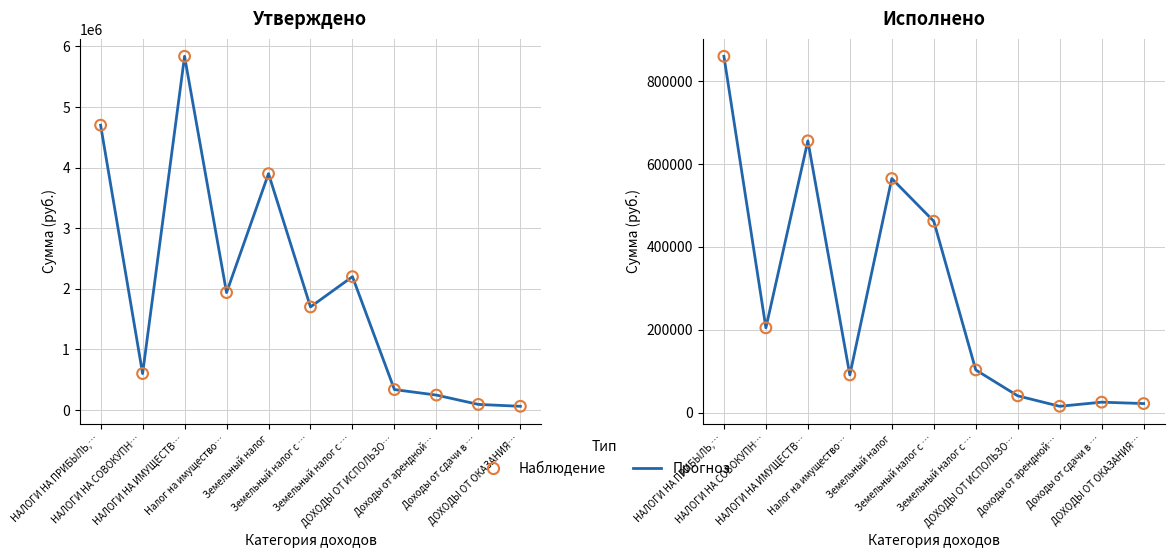

Which series has the largest total across all categories?

Утверждено